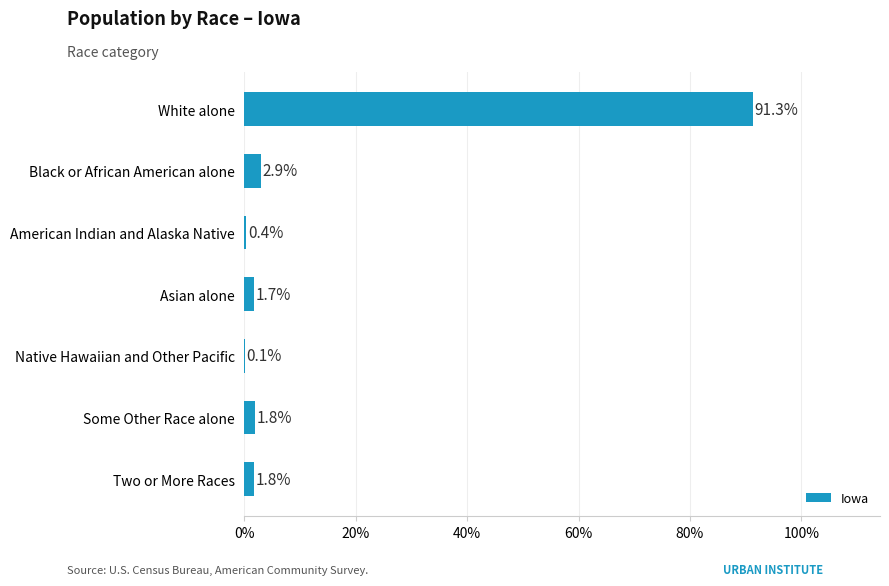

What is the greatest value displayed?

91.3